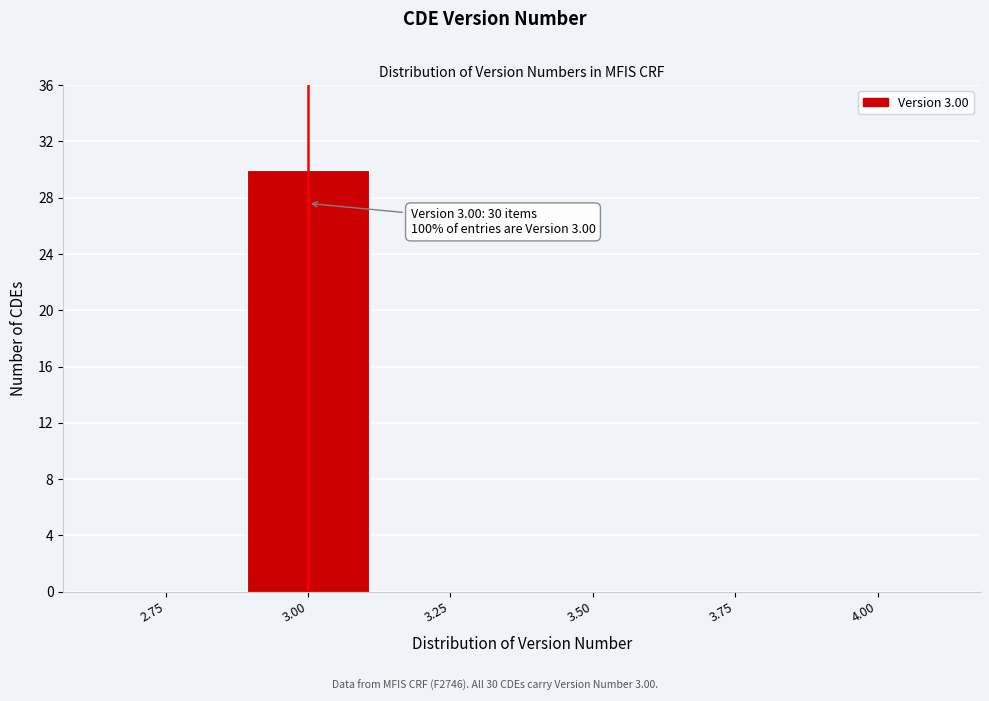

Over which range of the x-axis is the bar tallest?

2.875 to 3.125